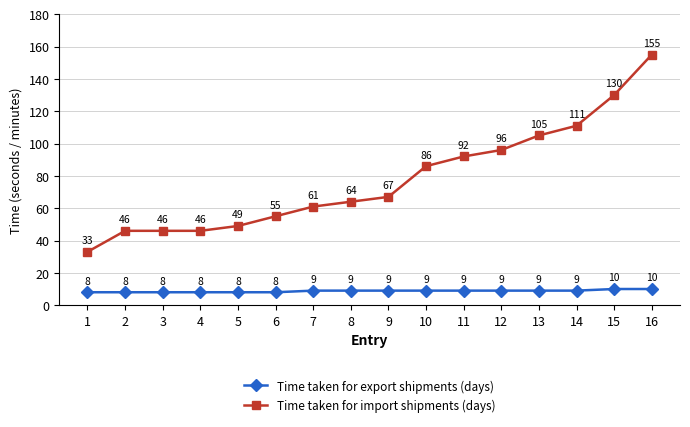

Reading left to right, list all the values displayed in this chart.

Time taken for export shipments (days): 8	8	8	8	8	8	9	9	9	9	9	9	9	9	10	10
Time taken for import shipments (days): 33	46	46	46	49	55	61	64	67	86	92	96	105	111	130	155